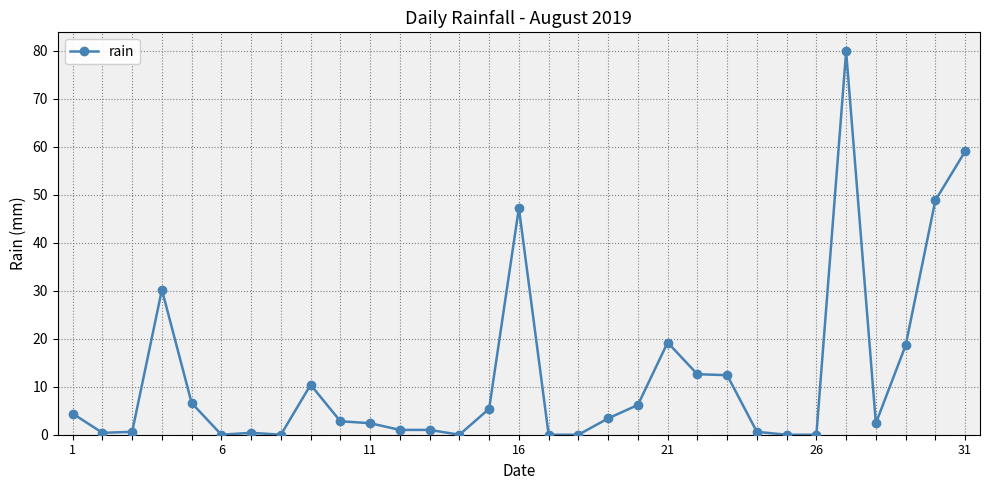

What is the sum of all values?

375.8